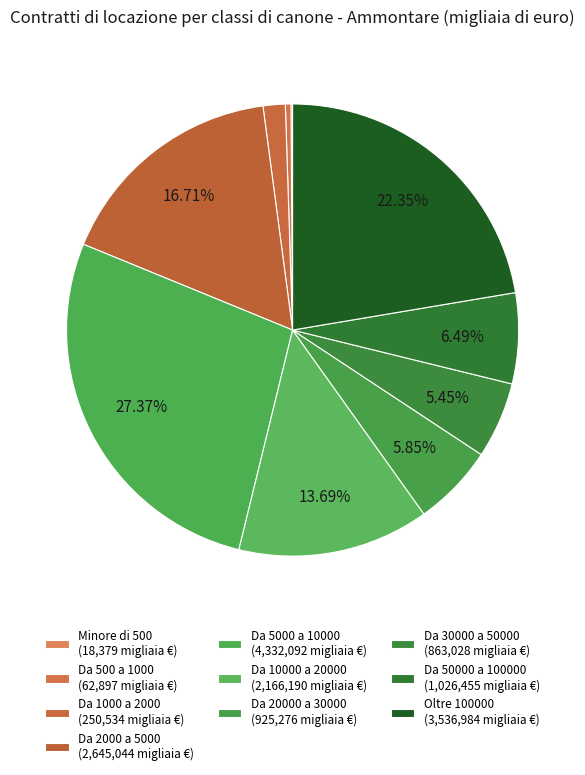

Count the number of slices in the pie.

10